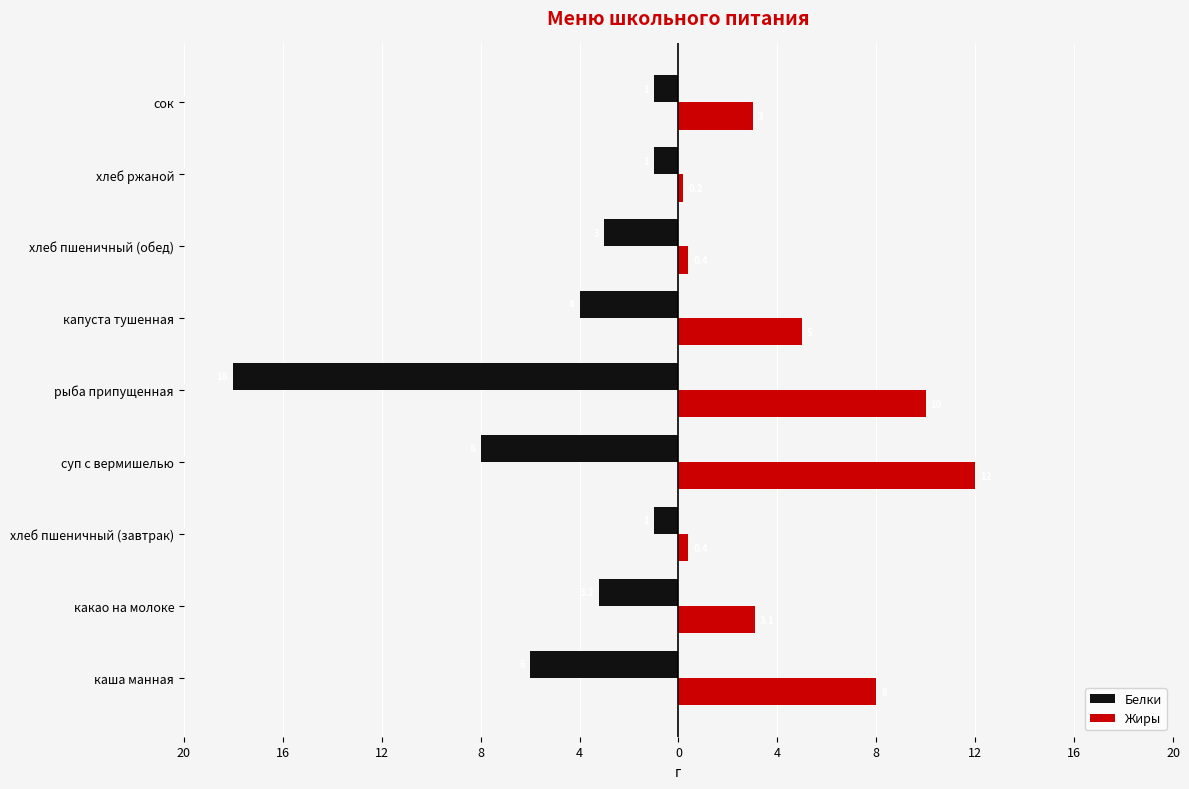

What is the minimum value for Белки?

-18.0